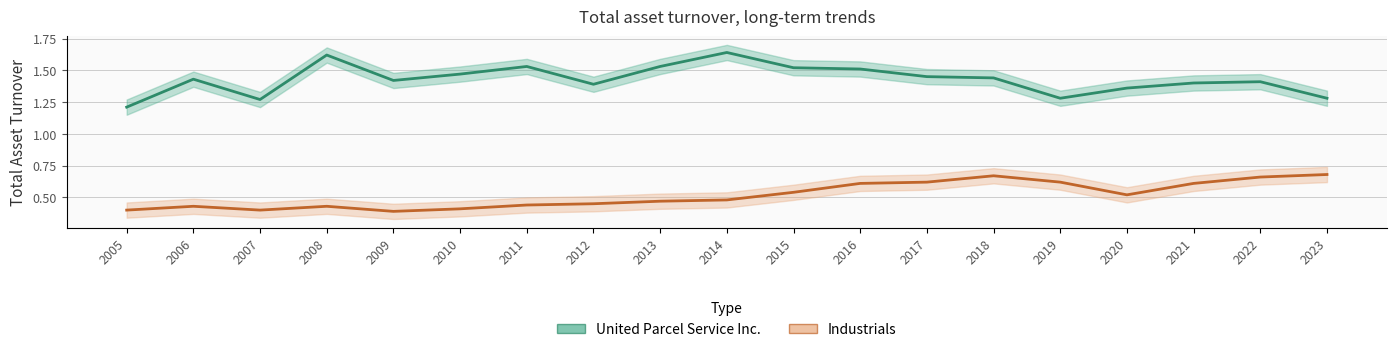

Is this an area chart (filled region under the line)?

No